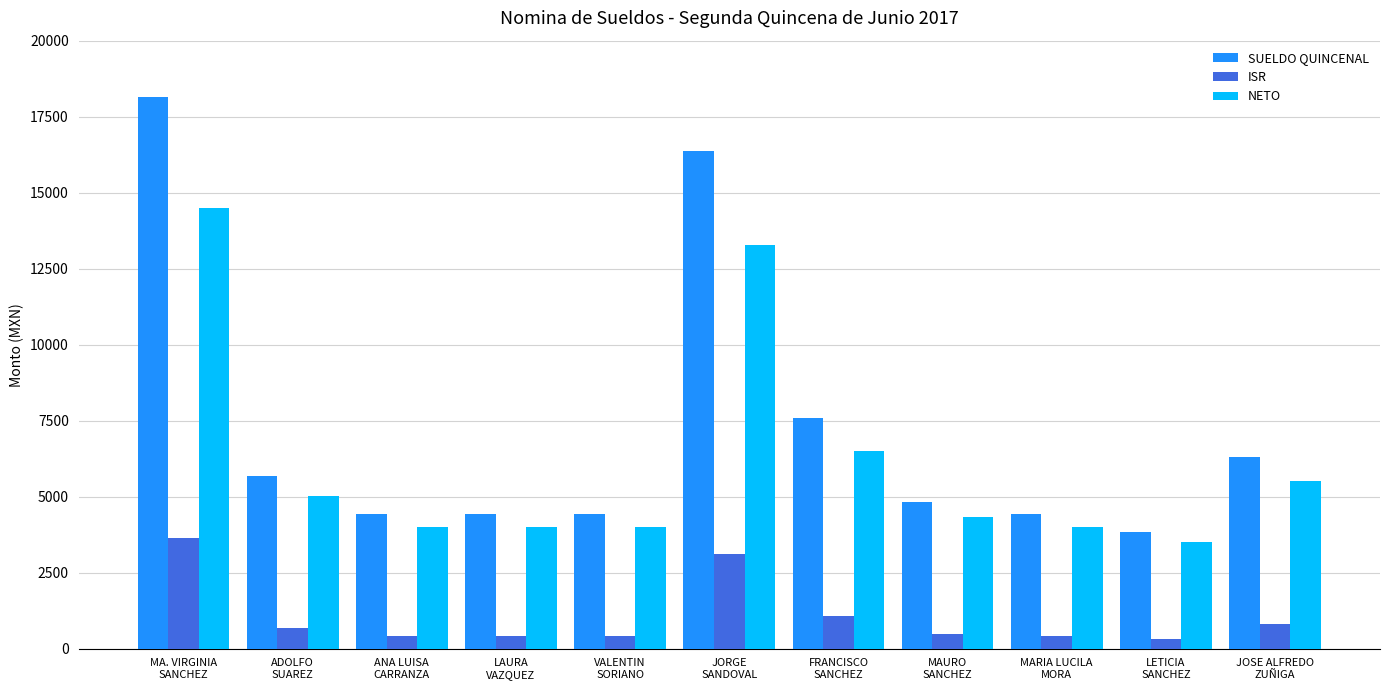

What is the maximum value for SUELDO QUINCENAL?

18132.5